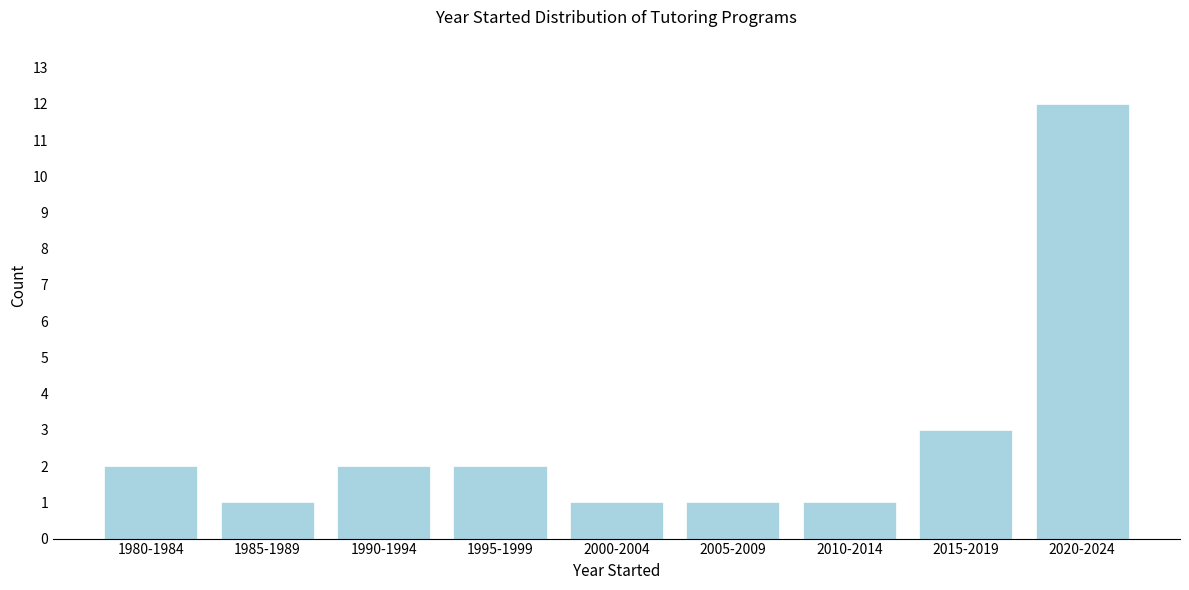

Reading right to left, transcribe all the data shown in this chart.

2020-2024=12	2015-2019=3	2010-2014=1	2005-2009=1	2000-2004=1	1995-1999=2	1990-1994=2	1985-1989=1	1980-1984=2